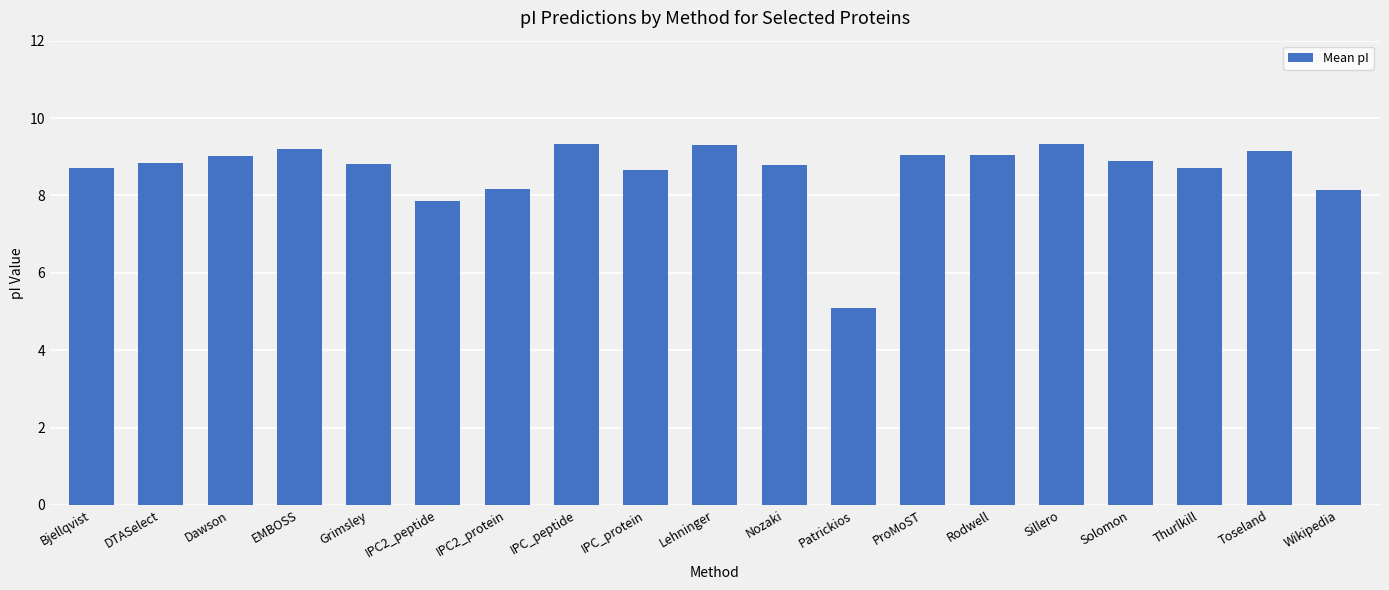

What is the change in value from Solomon to Wikipedia?

-0.7